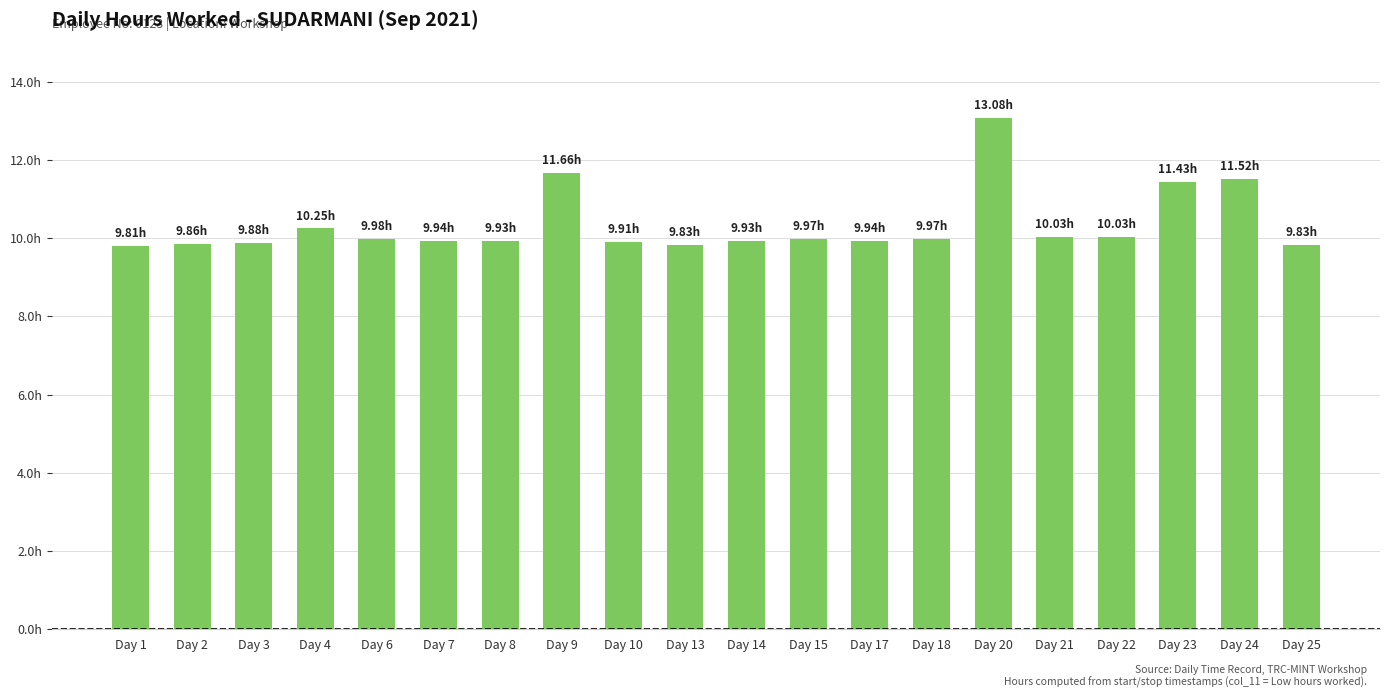

Are the bars horizontal?

No